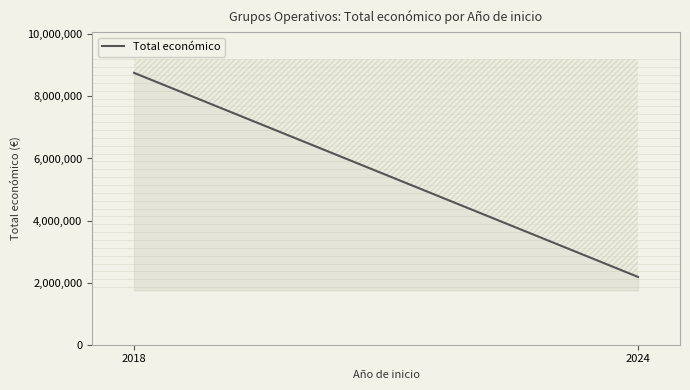

What is the label of the 2nd point from the left?

2024